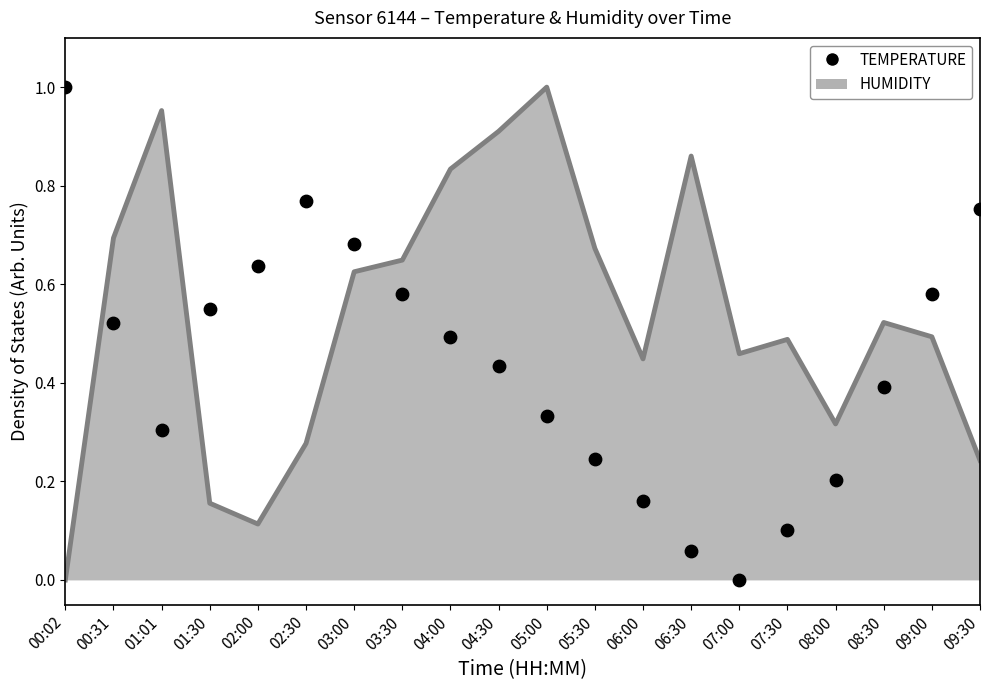

Which series contains the highest Y value?

humidity (line)